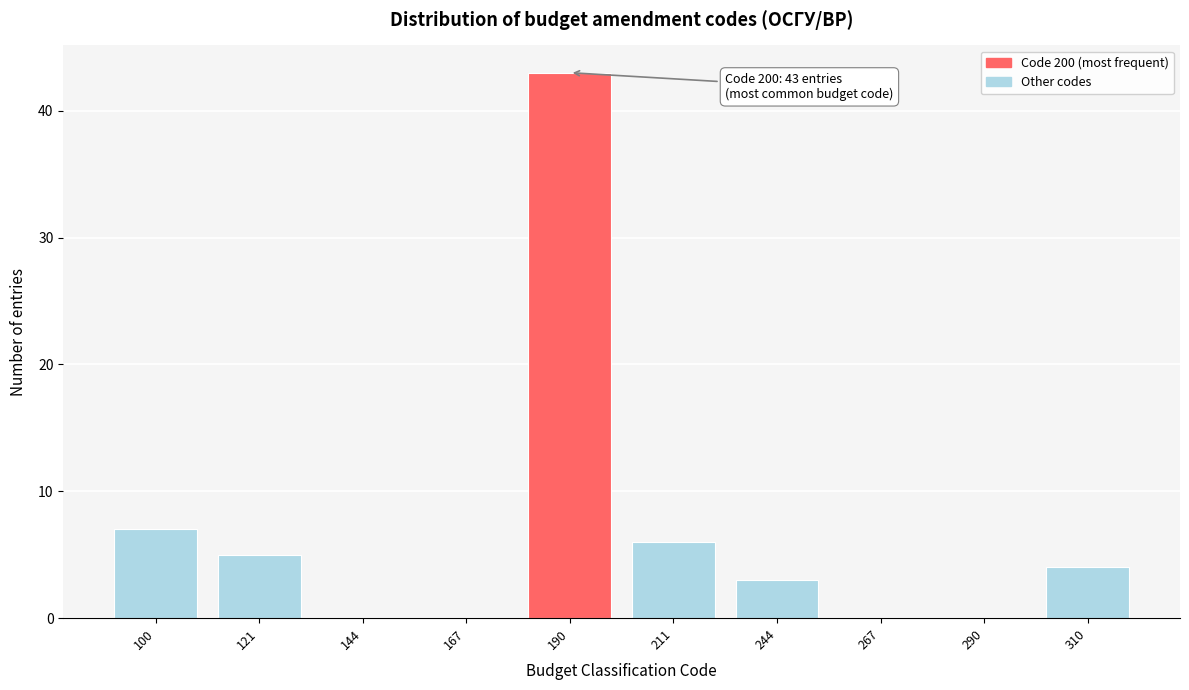

Reading left to right, extract all data points from this chart.

100=7	121=5	144=0	167=0	190=43	211=6	244=3	267=0	290=0	310=4